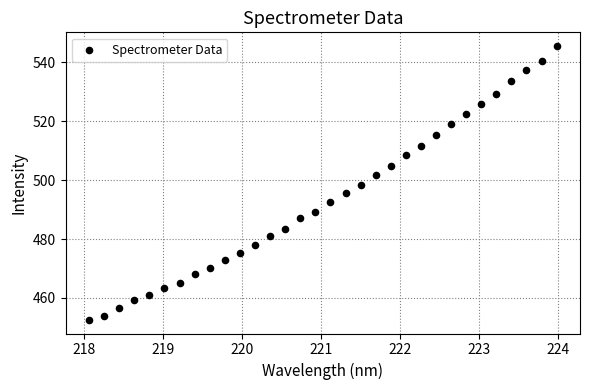

What is the range of X values (max minus min)?

5.9